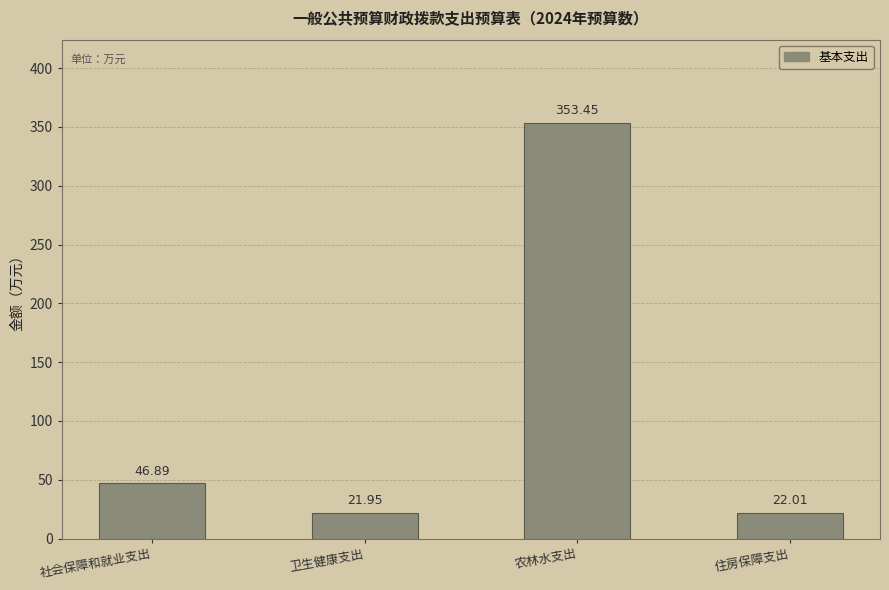

What is the difference between the second highest and minimum values?

24.9